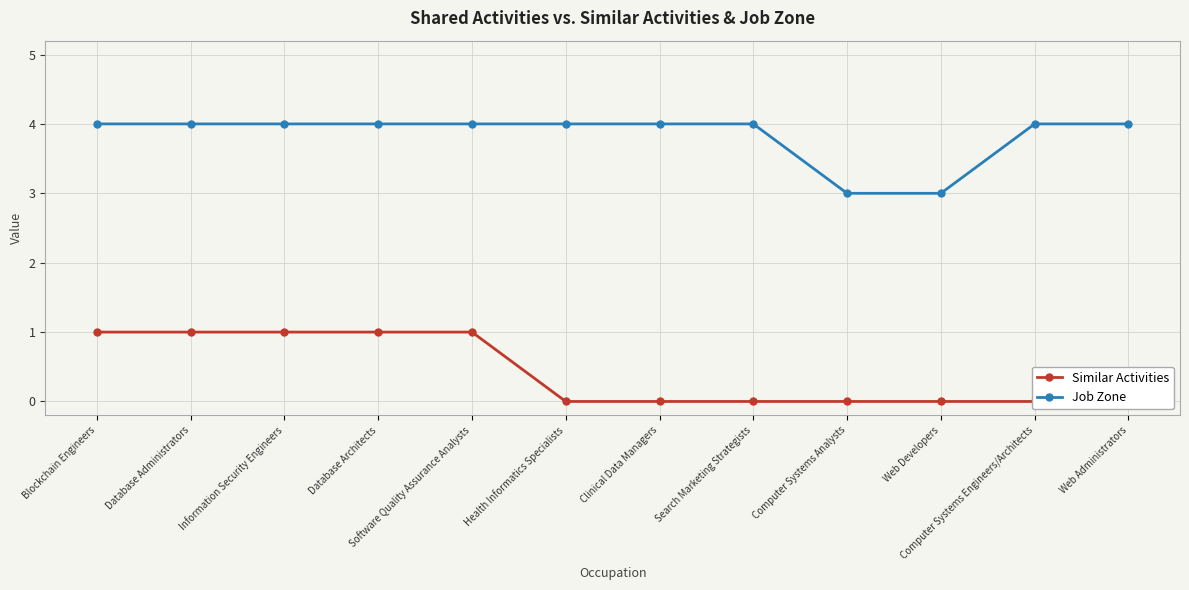

How many data points does each series have?

12